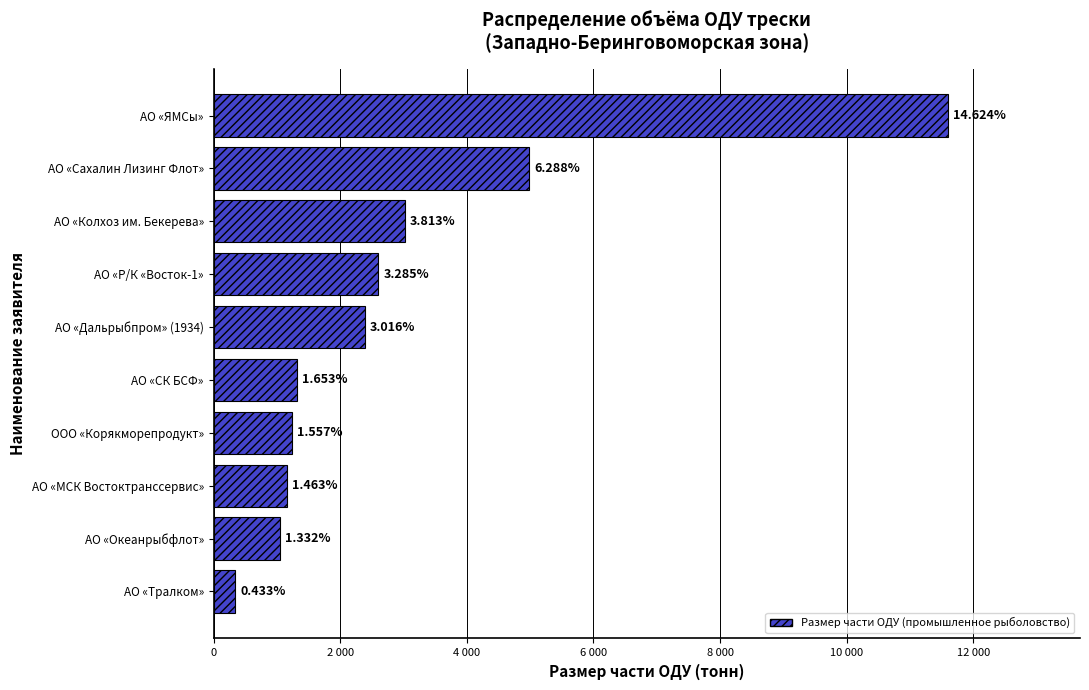

Are the bars horizontal?

Yes